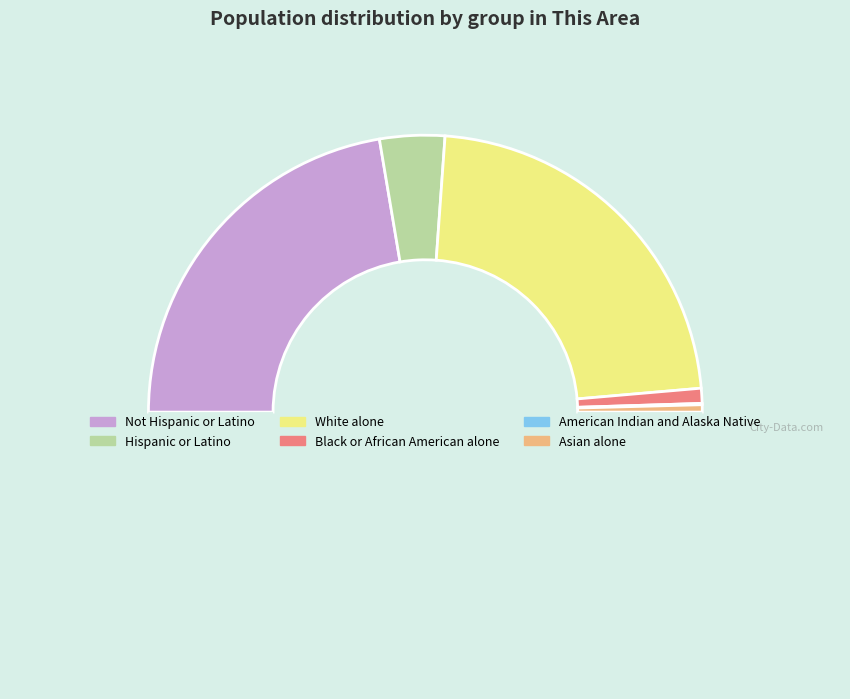

To the nearest percent, what is the difference between the largest and smallest slice percentages?

45%